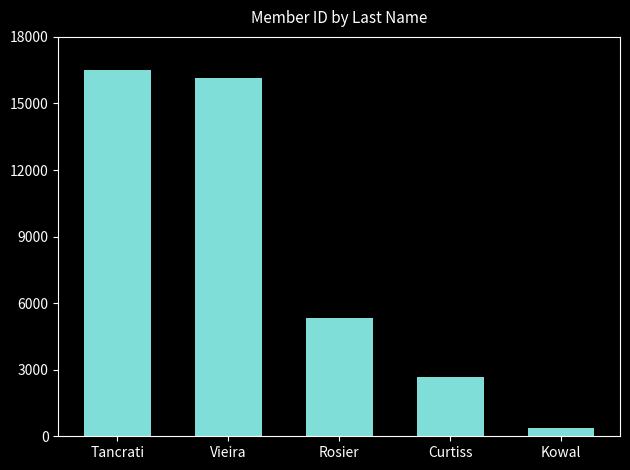

Are the bars horizontal?

No